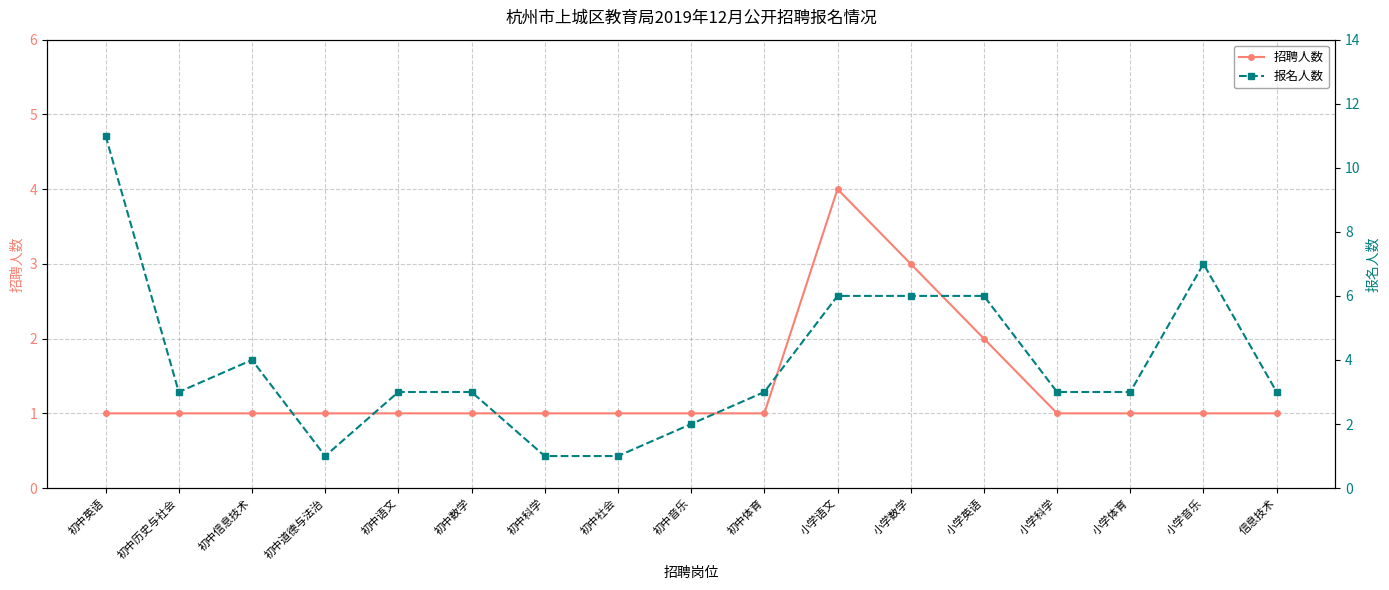

True or false: 报名人数 and 招聘人数 intersect in this chart.

False